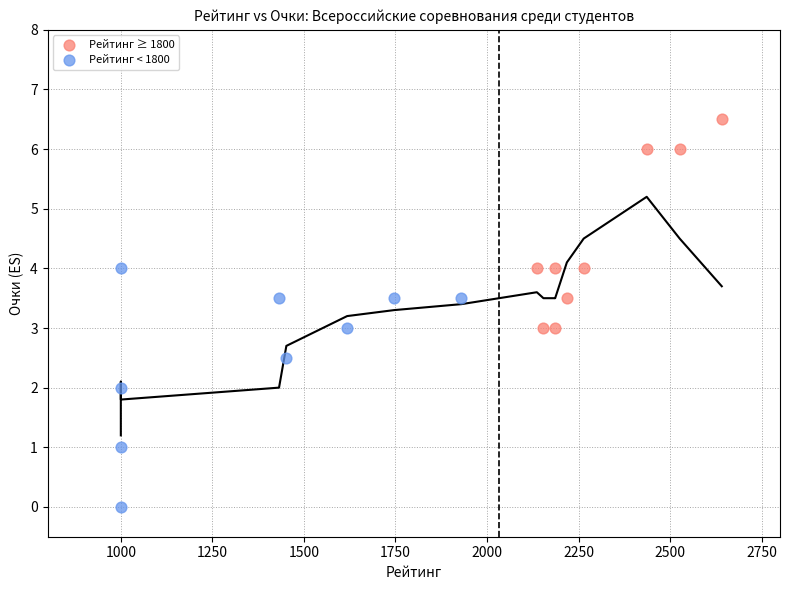

Which series has the largest Y range (max minus min)?

Рейтинг < 1800